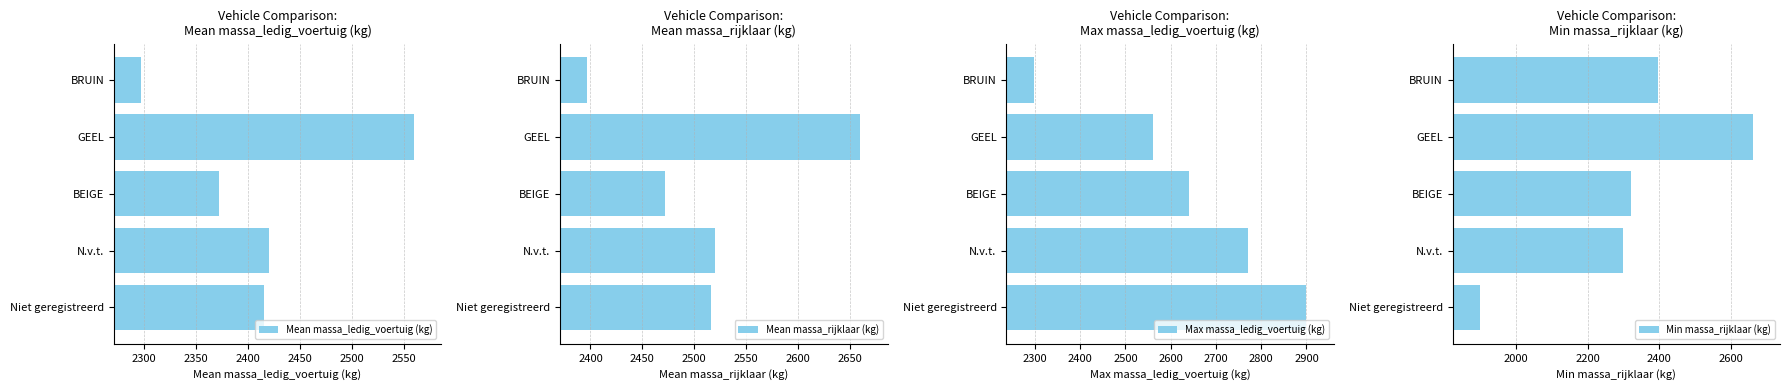

What is the value of the Mean massa_ledig_voertuig (kg) bar at the 5th from the left?

2297.0